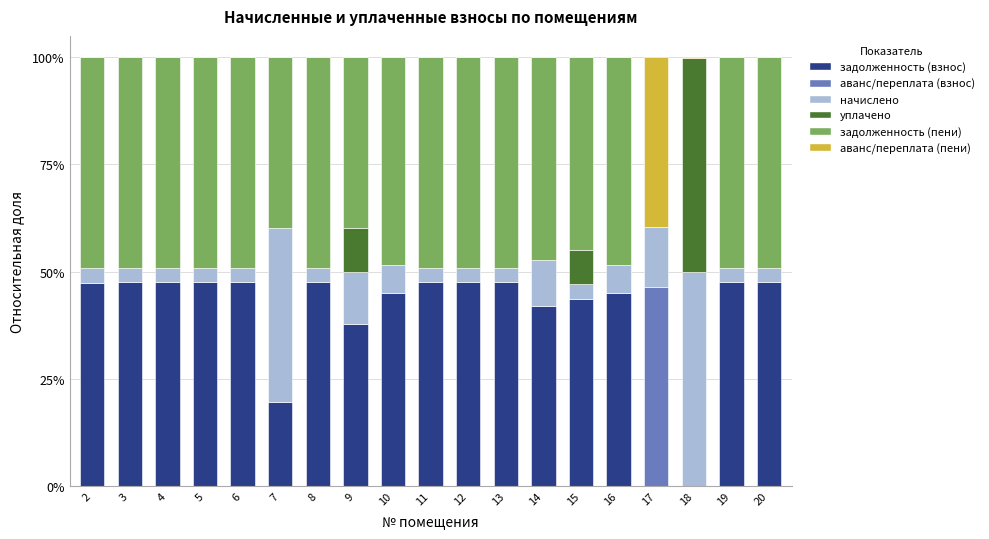

What is the total value across all series at 2?

100.0